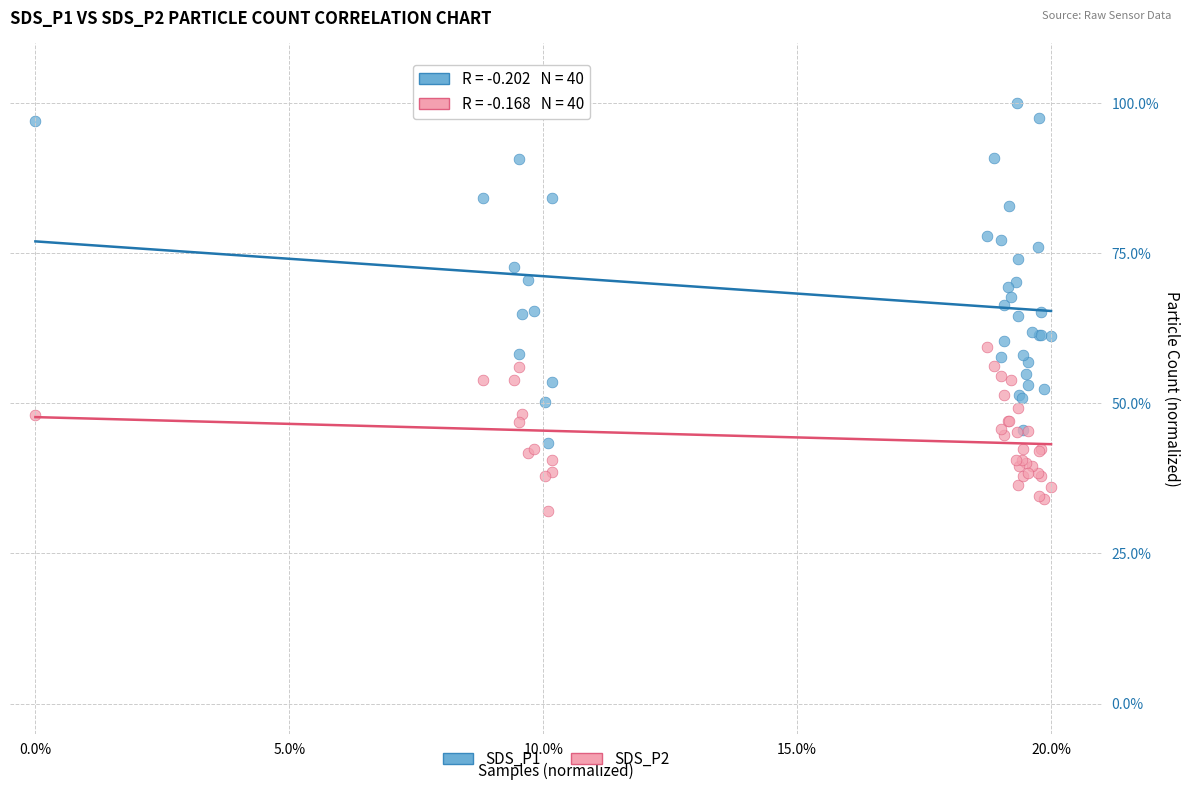

Which series contains the highest Y value?

SDS_P1